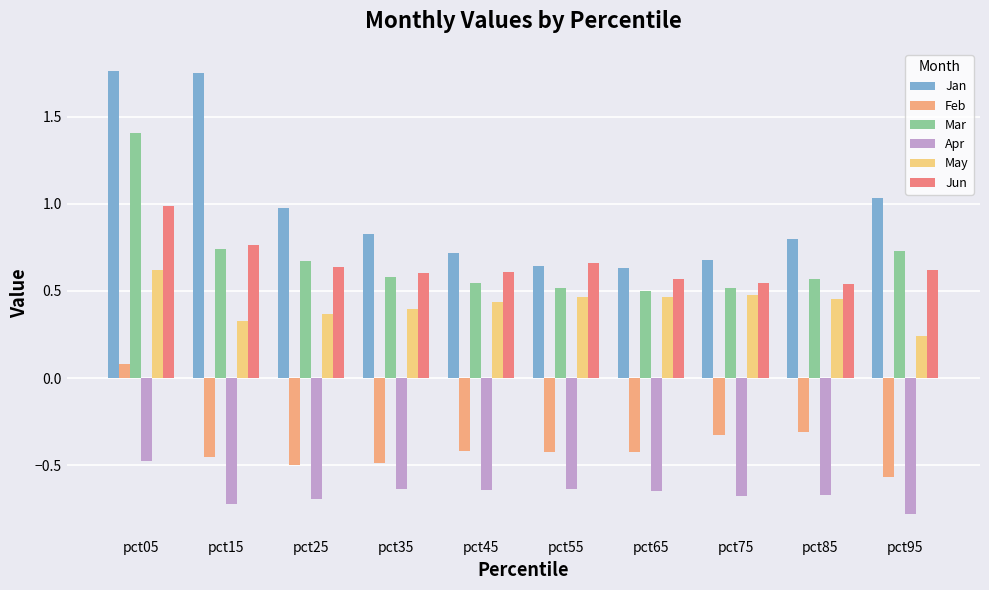

Reading left to right, list all the values displayed in this chart.

Jan: pct05=1.8	pct15=1.7	pct25=1.0	pct35=0.8	pct45=0.7	pct55=0.6	pct65=0.6	pct75=0.7	pct85=0.8	pct95=1.0
Feb: pct05=0.1	pct15=-0.5	pct25=-0.5	pct35=-0.5	pct45=-0.4	pct55=-0.4	pct65=-0.4	pct75=-0.3	pct85=-0.3	pct95=-0.6
Mar: pct05=1.4	pct15=0.7	pct25=0.7	pct35=0.6	pct45=0.5	pct55=0.5	pct65=0.5	pct75=0.5	pct85=0.6	pct95=0.7
Apr: pct05=-0.5	pct15=-0.7	pct25=-0.7	pct35=-0.6	pct45=-0.6	pct55=-0.6	pct65=-0.6	pct75=-0.7	pct85=-0.7	pct95=-0.8
May: pct05=0.6	pct15=0.3	pct25=0.4	pct35=0.4	pct45=0.4	pct55=0.5	pct65=0.5	pct75=0.5	pct85=0.5	pct95=0.2
Jun: pct05=1.0	pct15=0.8	pct25=0.6	pct35=0.6	pct45=0.6	pct55=0.7	pct65=0.6	pct75=0.5	pct85=0.5	pct95=0.6